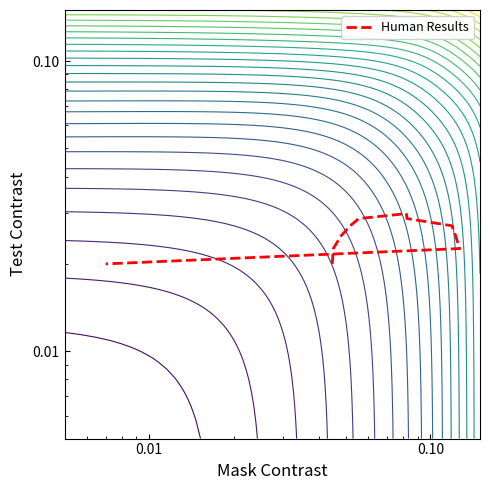

How many points are higher than both their immediate neighbors (excluding endpoints)?

1